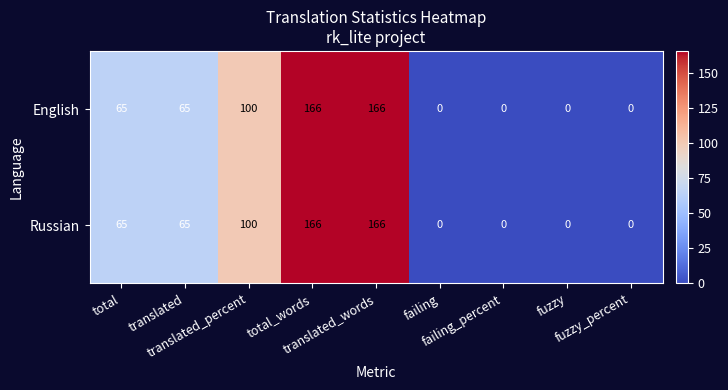

What is the sum of all English values?

562